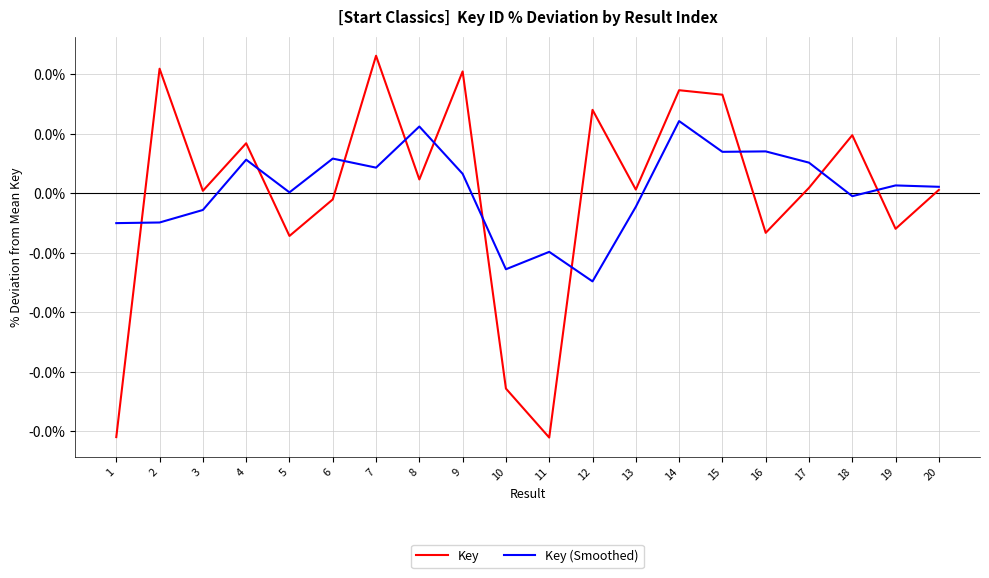

Rank the series at 16 from highest to lowest value.

Key (Smoothed), Key